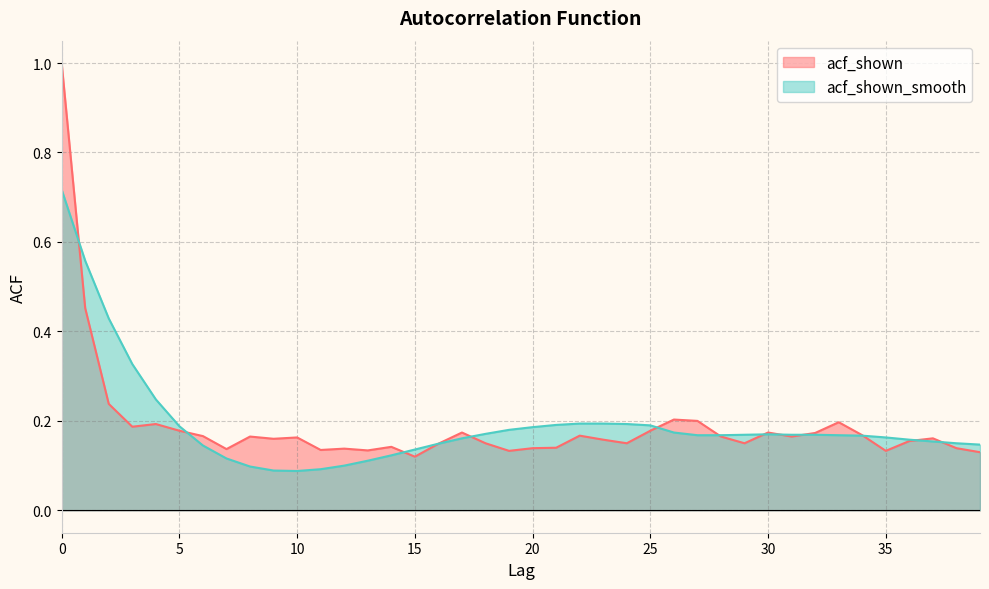

Is it true that acf_shown equals 0.2 at 37?

False